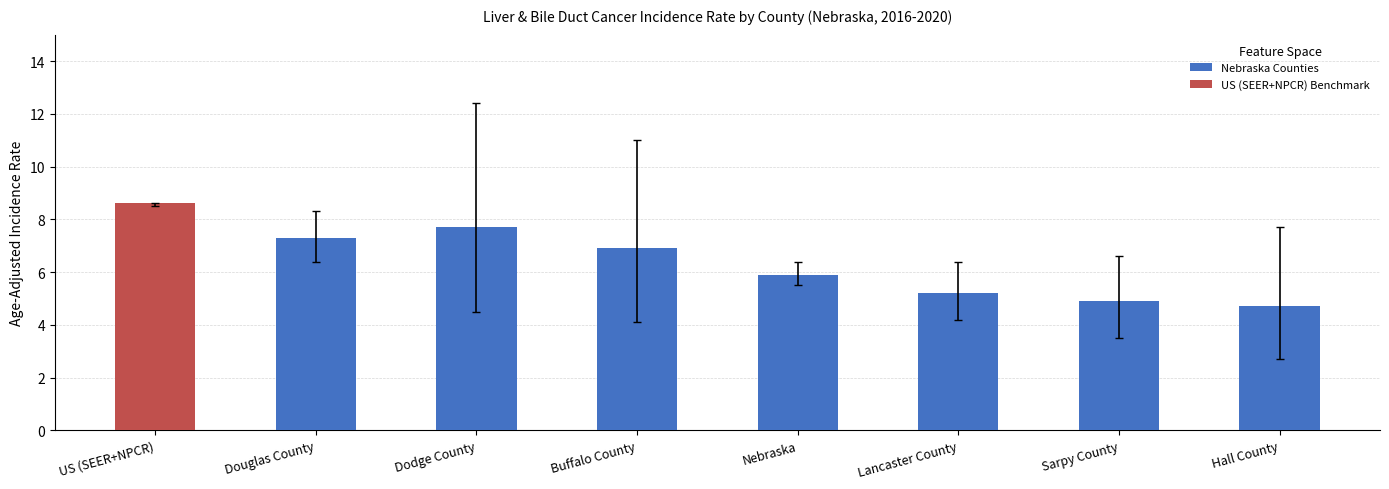

Reading left to right, list all the values displayed in this chart.

8.6	7.3	7.7	6.9	5.9	5.2	4.9	4.7